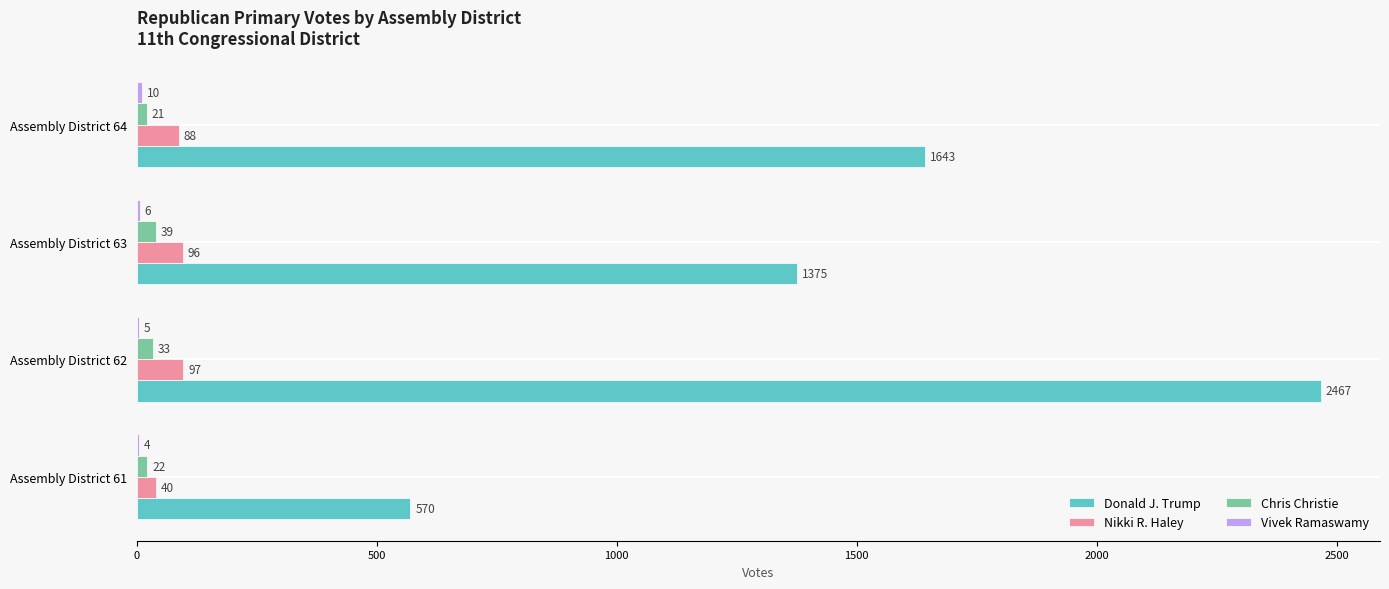

At which label is Donald J. Trump closest to 1518?

Assembly District 64